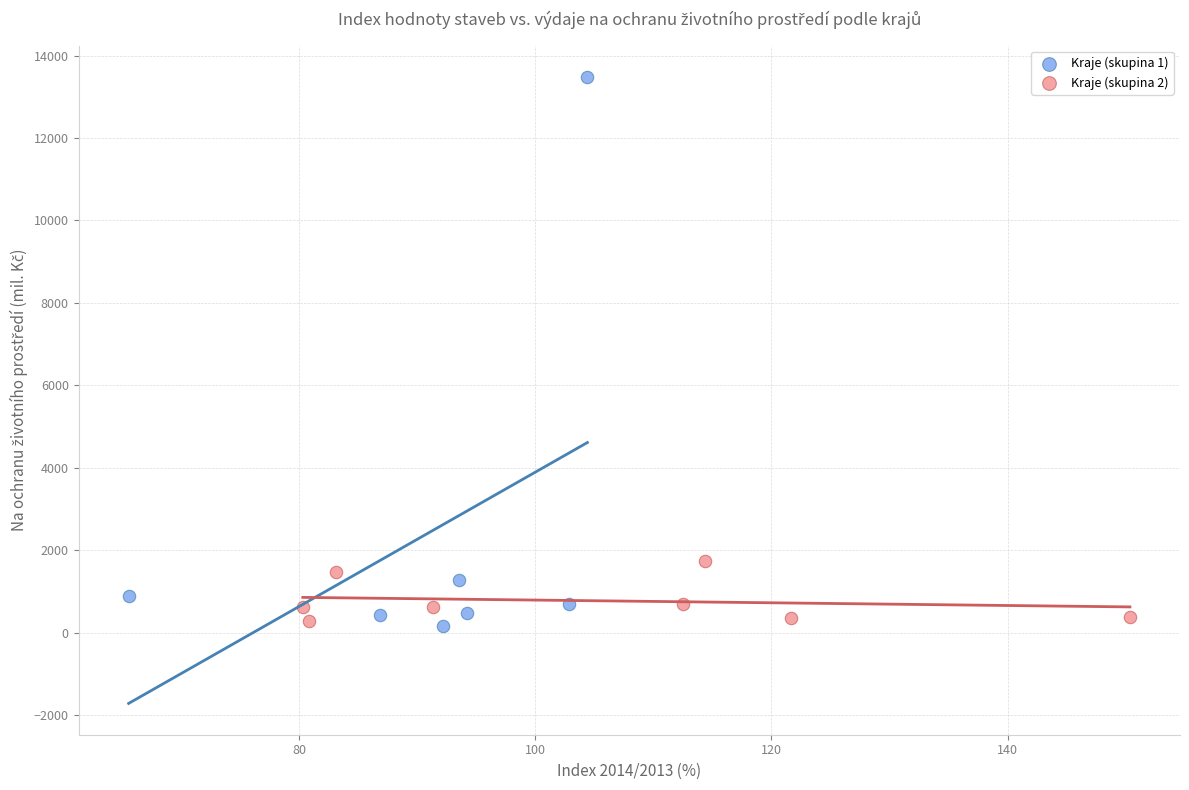

Which series has the widest spread of Y values?

Kraje (skupina 1)